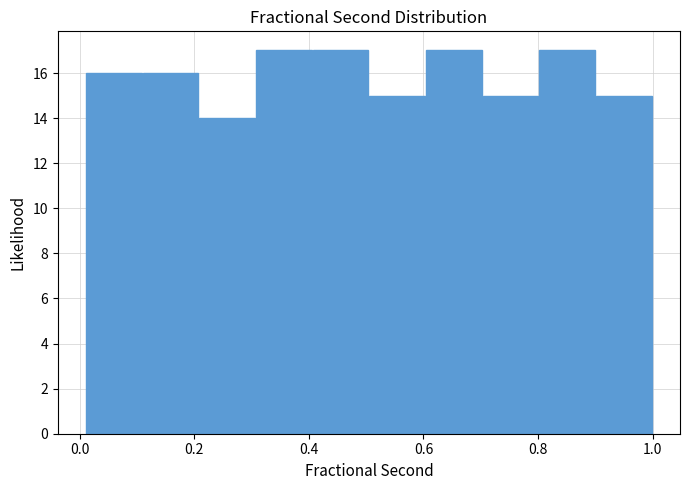

Reading left to right, transcribe this chart: for each bar, give the range it covers on the x-axis and its height. Neither the bar edges nor the heights are printed on the chart, so give them approximately, as read against the axes.

0.02 to 0.10: 16
0.10 to 0.20: 16
0.20 to 0.30: 14
0.30 to 0.40: 17
0.40 to 0.50: 17
0.50 to 0.60: 15
0.60 to 0.70: 17
0.70 to 0.80: 15
0.80 to 0.90: 17
0.90 to 1.00: 15